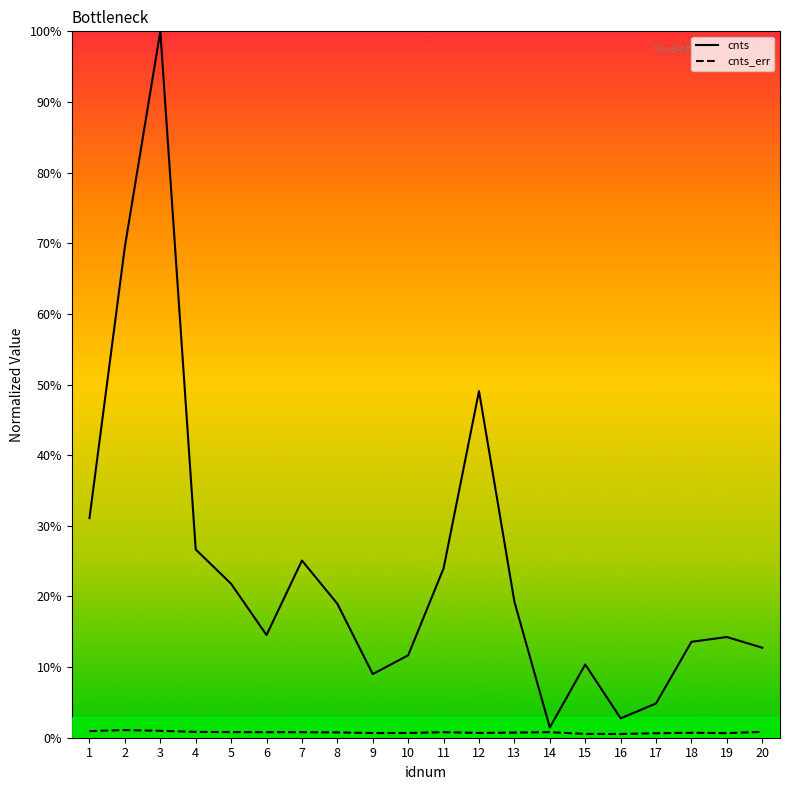

Reading left to right, what are all the values shown in this chart?

cnts: 1=0.3	2=0.7	3=1.0	4=0.3	5=0.2	6=0.1	7=0.3	8=0.2	9=0.1	10=0.1	11=0.2	12=0.5	13=0.2	14=0.0	15=0.1	16=0.0	17=0.0	18=0.1	19=0.1	20=0.1
cnts_err: 1=0.0	2=0.0	3=0.0	4=0.0	5=0.0	6=0.0	7=0.0	8=0.0	9=0.0	10=0.0	11=0.0	12=0.0	13=0.0	14=0.0	15=0.0	16=0.0	17=0.0	18=0.0	19=0.0	20=0.0